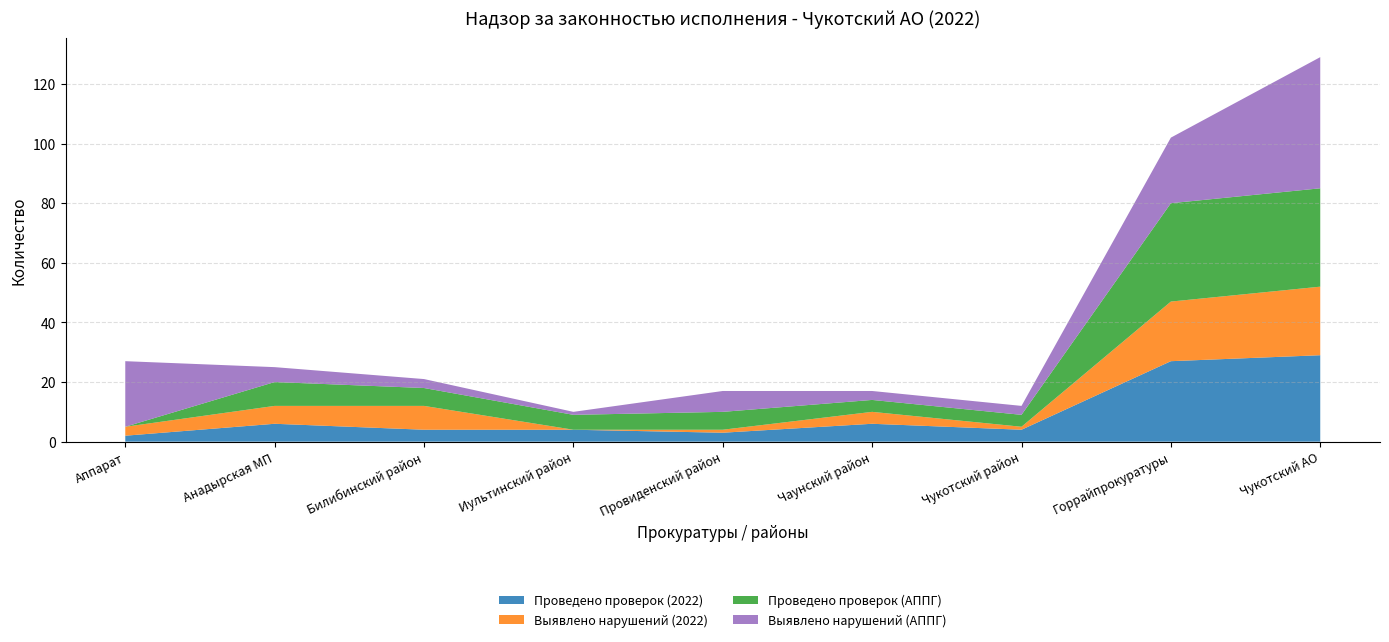

Reading left to right, transcribe all the data shown in this chart.

Проведено проверок (2022): Аппарат=2	Анадырская МП=6	Билибинский район=4	Иультинский район=4	Провиденский район=3	Чаунский район=6	Чукотский район=4	Горрайпрокуратуры=27	Чукотский АО=29
Выявлено нарушений (2022): Аппарат=3	Анадырская МП=6	Билибинский район=8	Иультинский район=0	Провиденский район=1	Чаунский район=4	Чукотский район=1	Горрайпрокуратуры=20	Чукотский АО=23
Проведено проверок (АППГ): Аппарат=0	Анадырская МП=8	Билибинский район=6	Иультинский район=5	Провиденский район=6	Чаунский район=4	Чукотский район=4	Горрайпрокуратуры=33	Чукотский АО=33
Выявлено нарушений (АППГ): Аппарат=22	Анадырская МП=5	Билибинский район=3	Иультинский район=1	Провиденский район=7	Чаунский район=3	Чукотский район=3	Горрайпрокуратуры=22	Чукотский АО=44